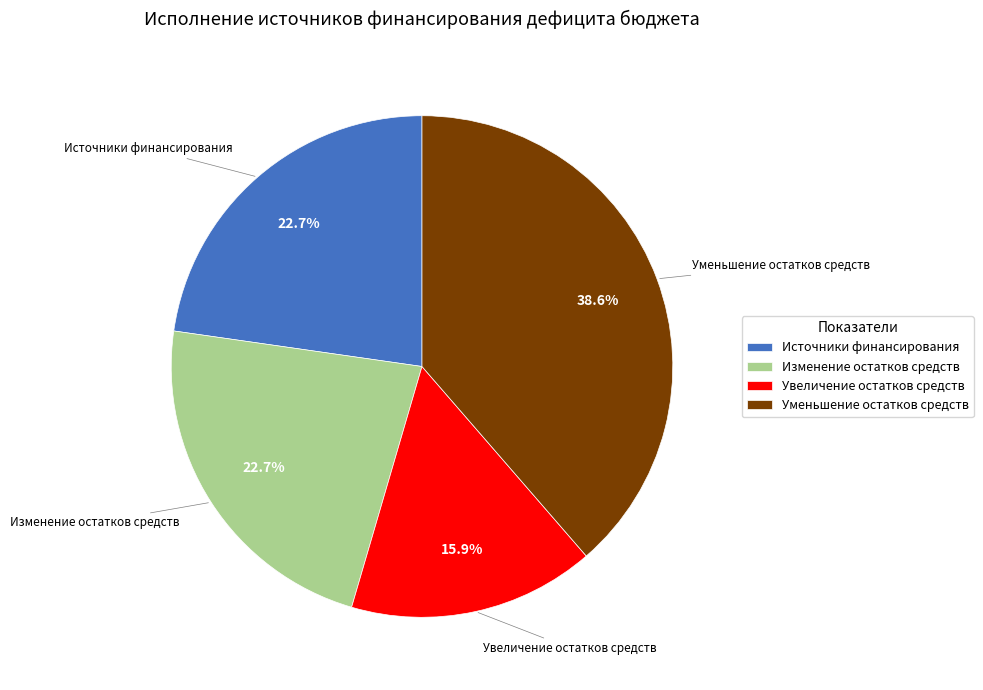

Is the sum of Изменение остатков средств and Уменьшение остатков средств greater than half?

Yes